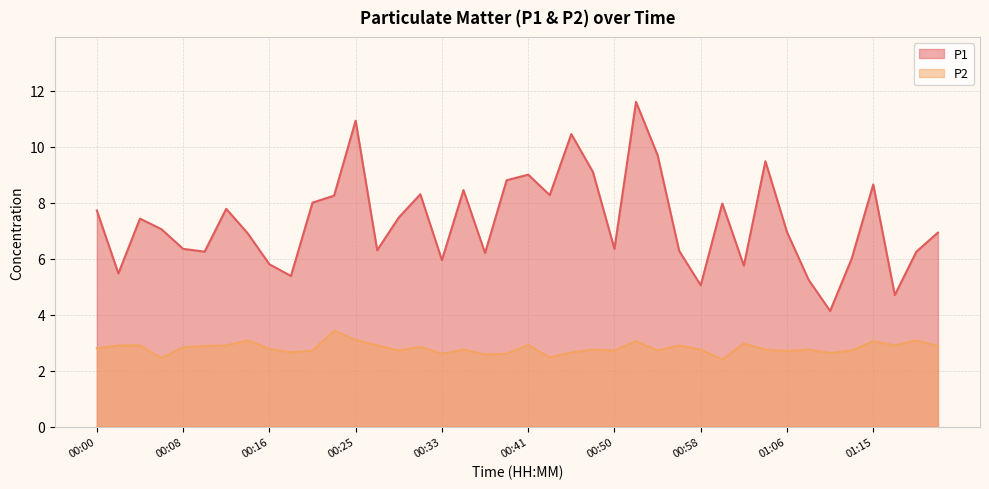

What are all the series names shown in the legend?

P1, P2